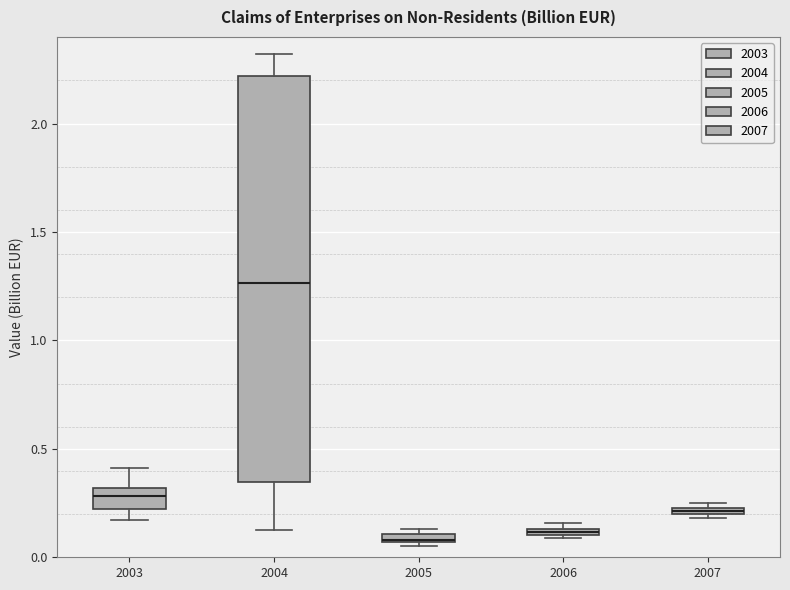

Comparing the boxes themselves (not the whiskers), which one is the tallest?

2004